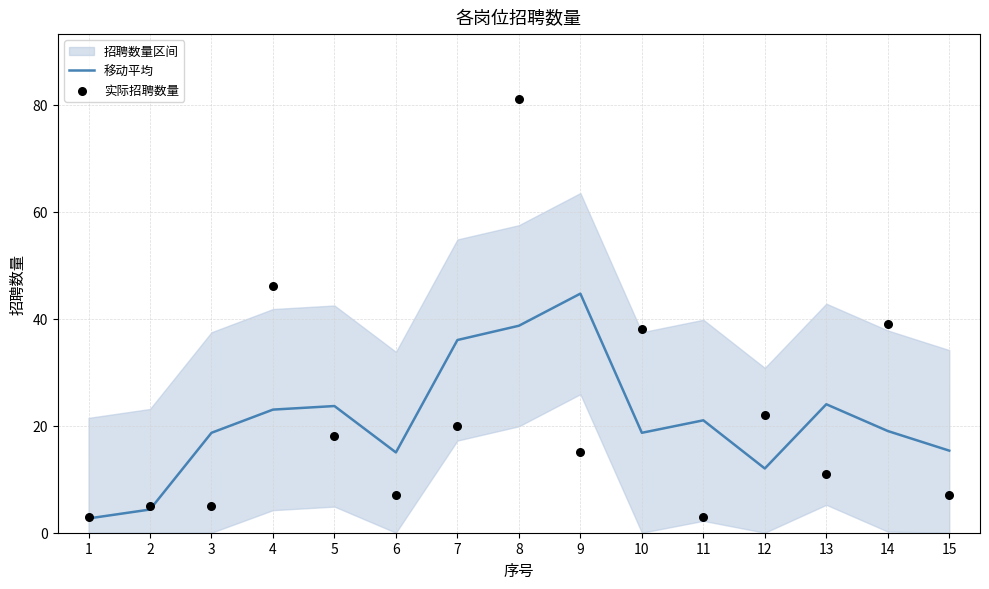

Which series contains the highest Y value?

实际招聘数量